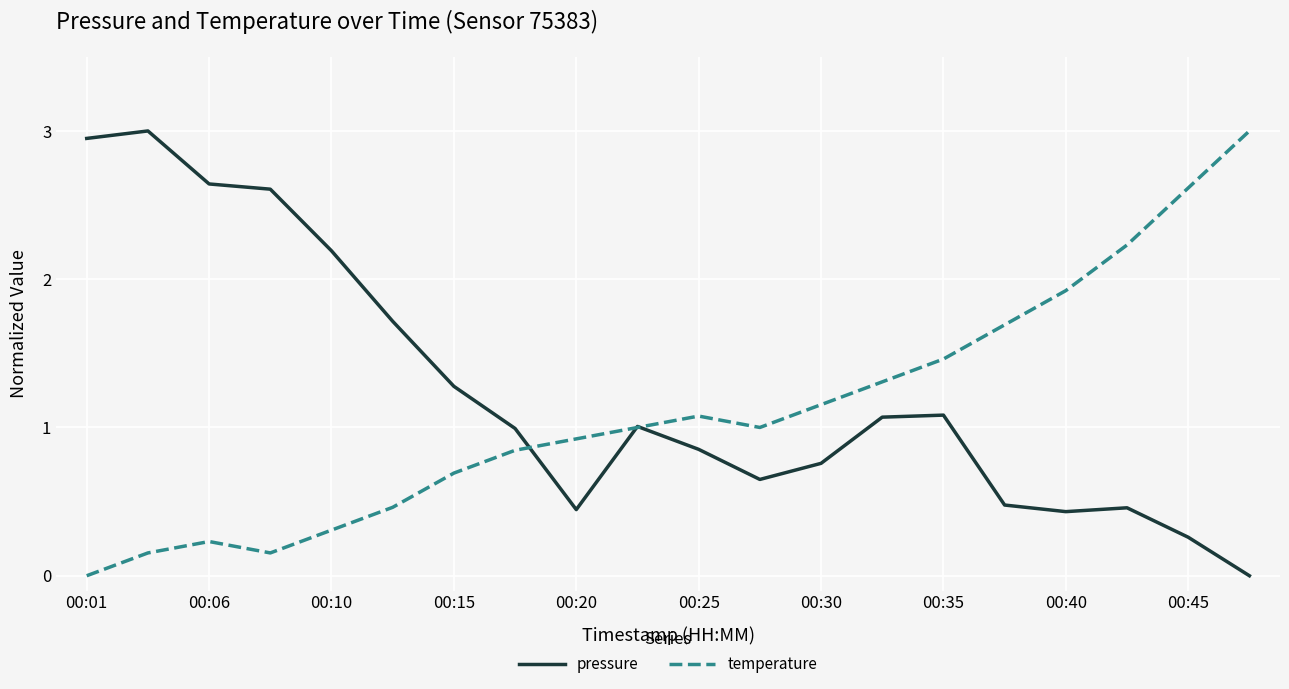

What is the maximum value shown in the chart?

3.0